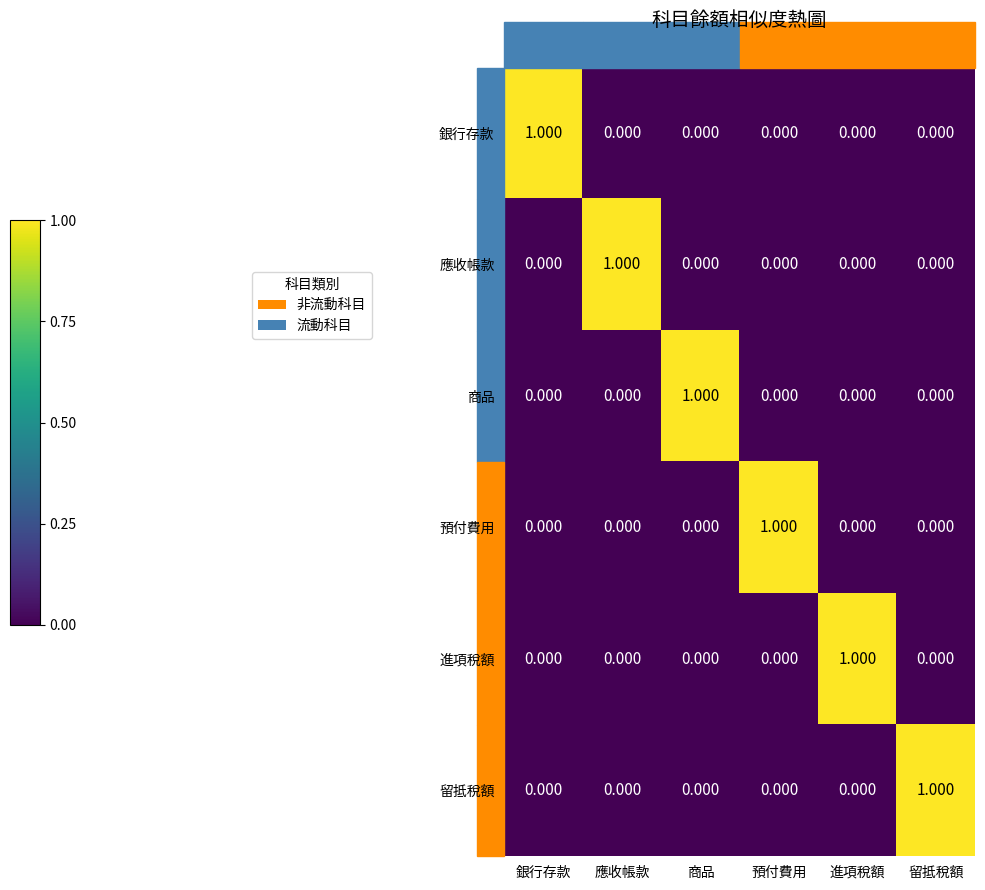

Reading left to right, transcribe all the data shown in this chart.

銀行存款: 銀行存款=1	應收帳款=0	商品=0	預付費用=0	進項稅額=0	留抵稅額=0
應收帳款: 銀行存款=0	應收帳款=1	商品=0	預付費用=0	進項稅額=0	留抵稅額=0
商品: 銀行存款=0	應收帳款=0	商品=1	預付費用=0	進項稅額=0	留抵稅額=0
預付費用: 銀行存款=0	應收帳款=0	商品=0	預付費用=1	進項稅額=0	留抵稅額=0
進項稅額: 銀行存款=0	應收帳款=0	商品=0	預付費用=0	進項稅額=1	留抵稅額=0
留抵稅額: 銀行存款=0	應收帳款=0	商品=0	預付費用=0	進項稅額=0	留抵稅額=1